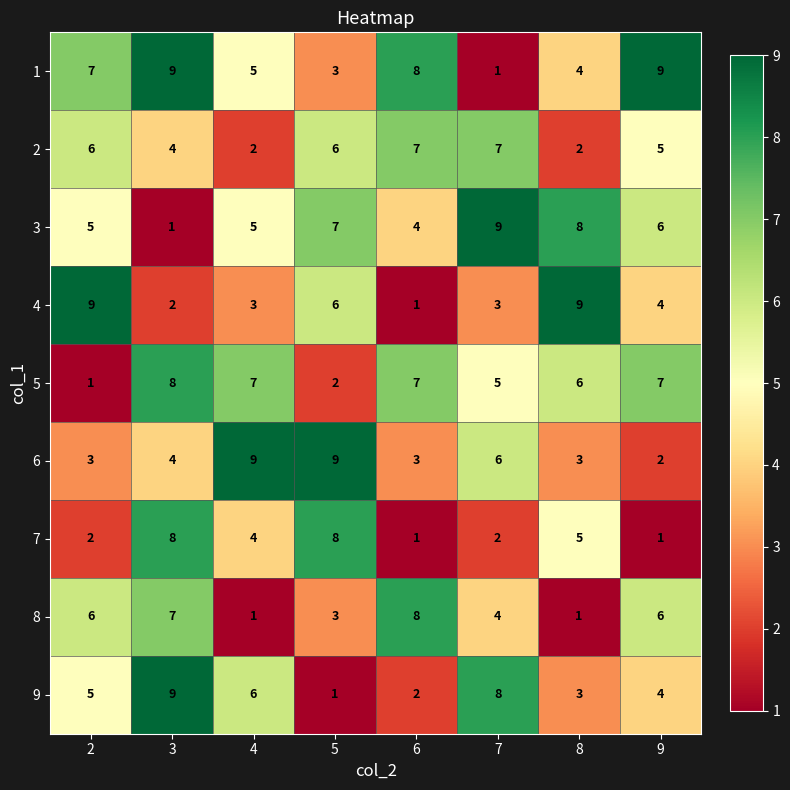

Is the value of 3 at 8 greater than the value of 7 at 4?

Yes